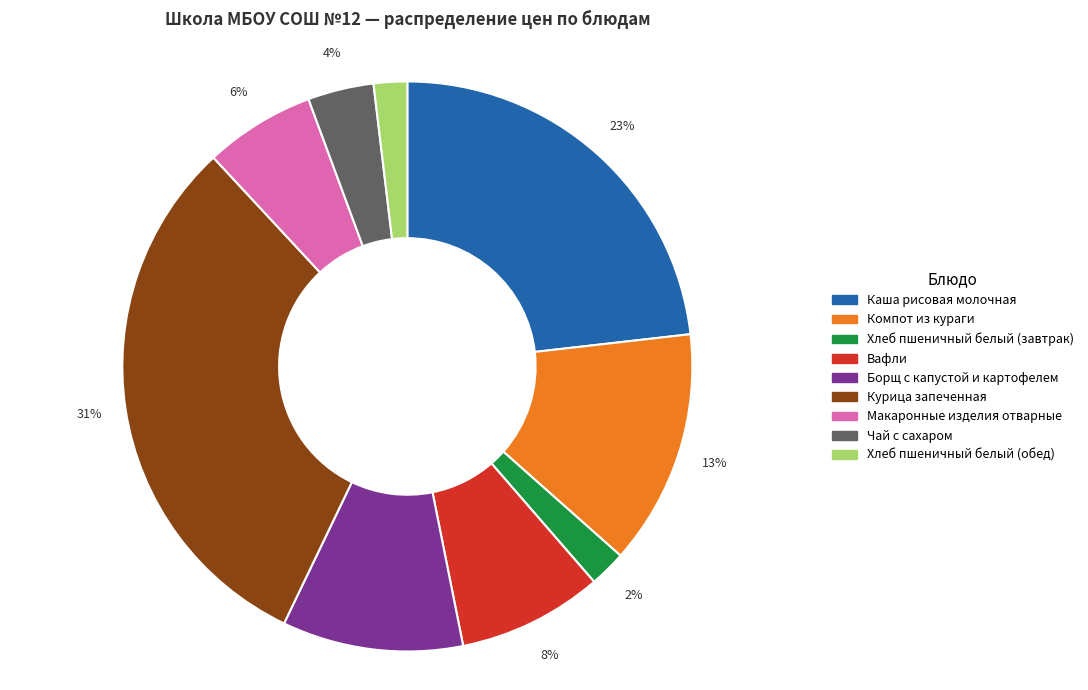

The Каша рисовая молочная slice represents 31% of the pie. True or false?

False